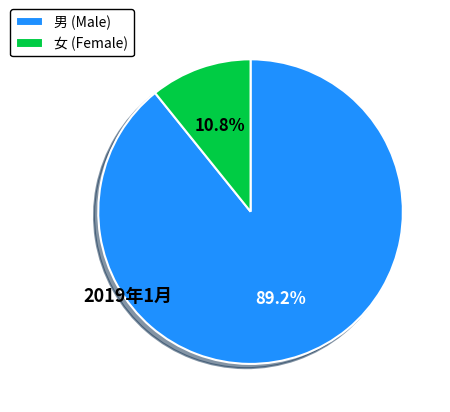

Do 女 (Female) and 男 (Male) together represent more than half of the pie?

Yes